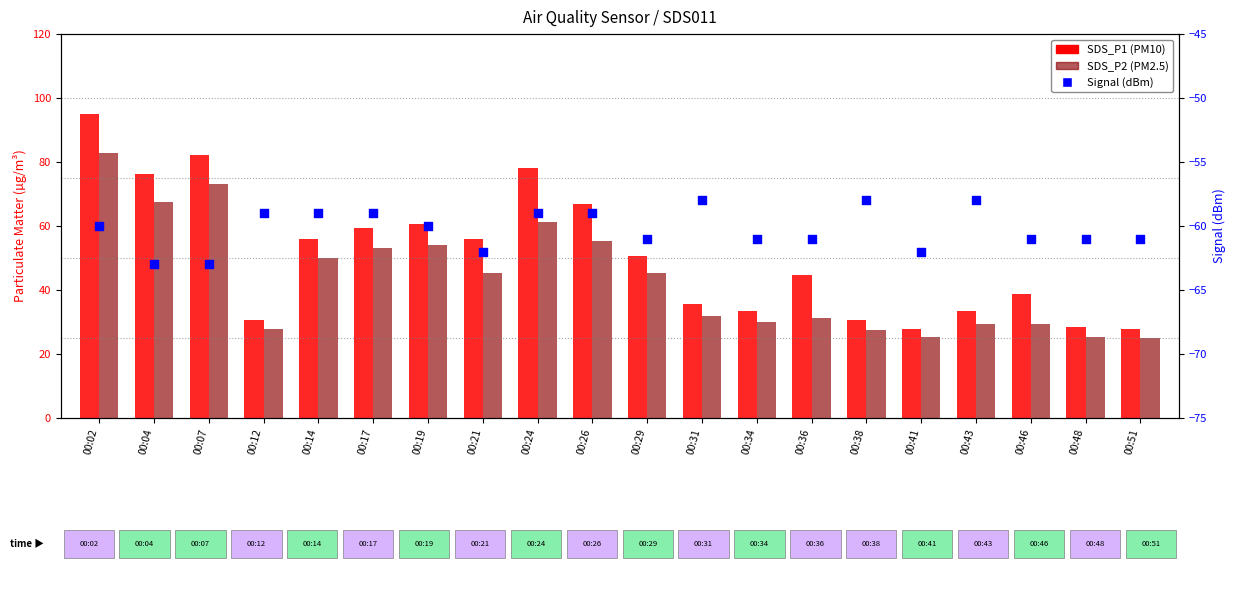

At how many categories does at least one series exceed -8?

20